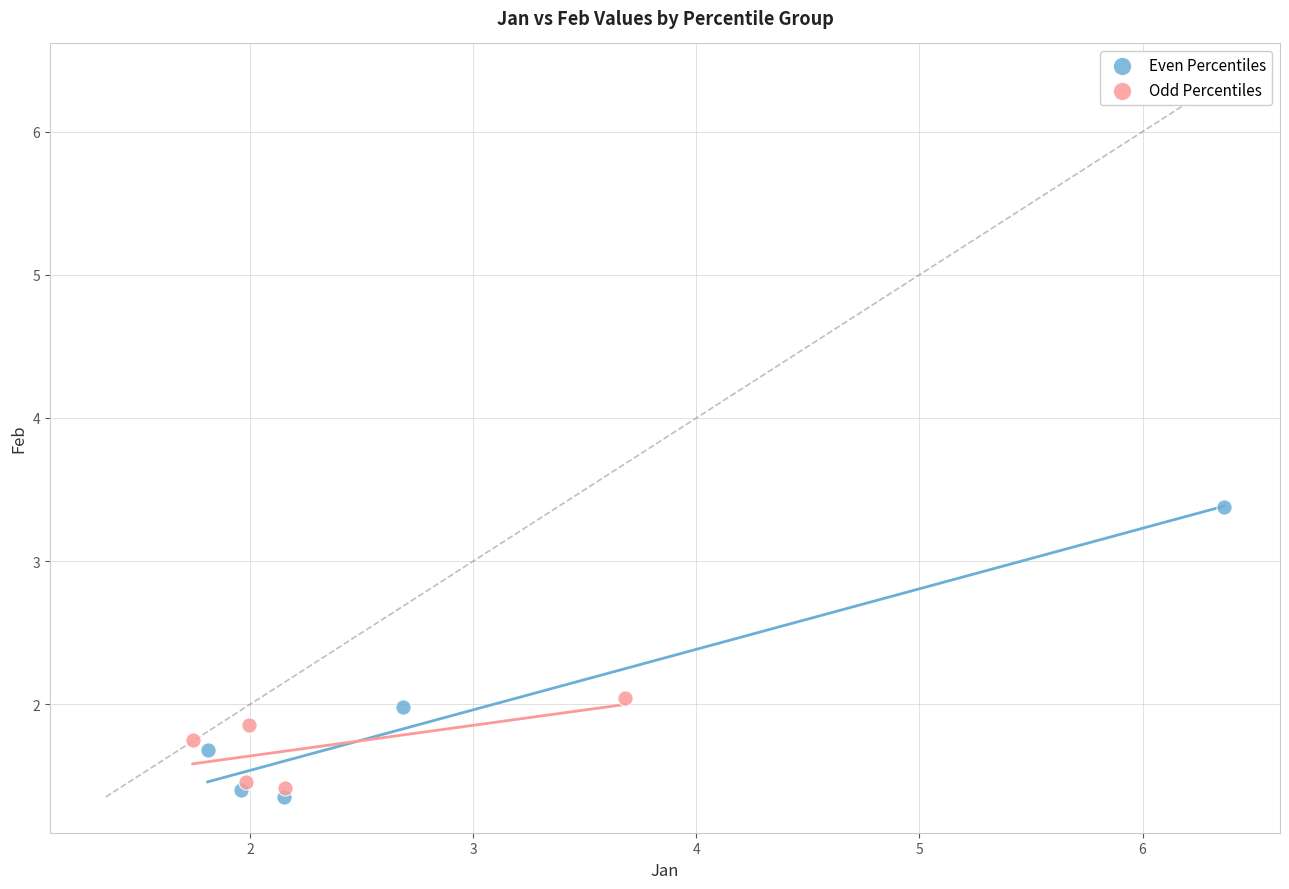

Which series has the largest Y range (max minus min)?

Even Percentiles